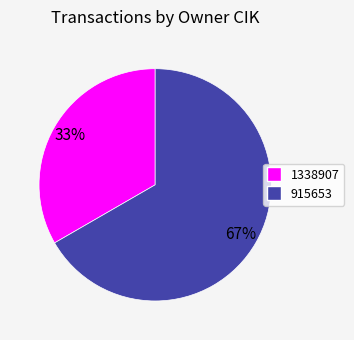

To the nearest percent, what percentage of the pie is 915653?

67%